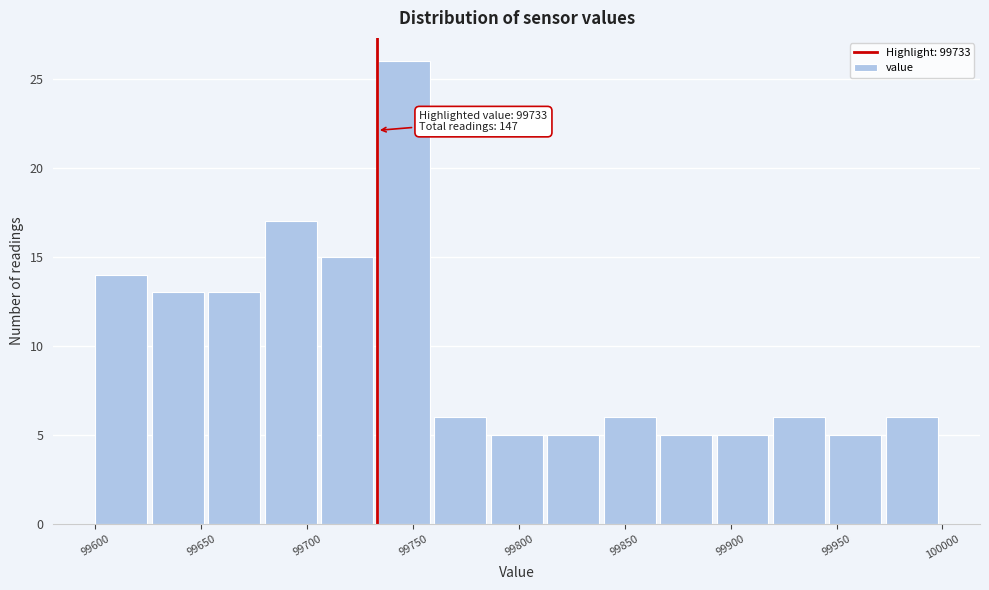

Over which range of the x-axis is the bar tallest?

99735 to 99760